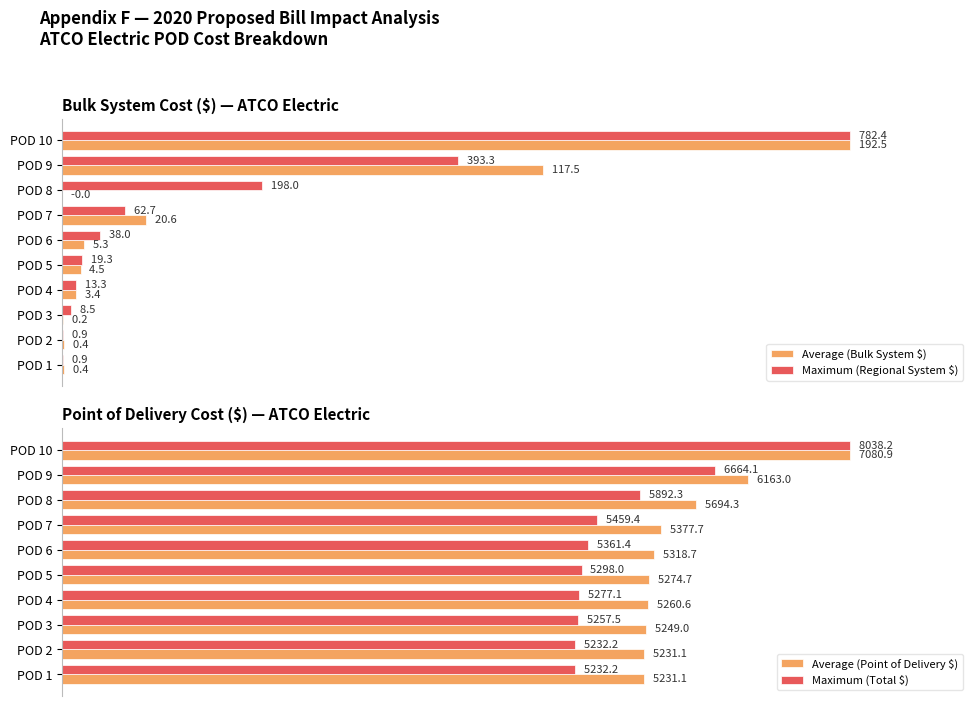

Does the chart contain stacked bars?

No